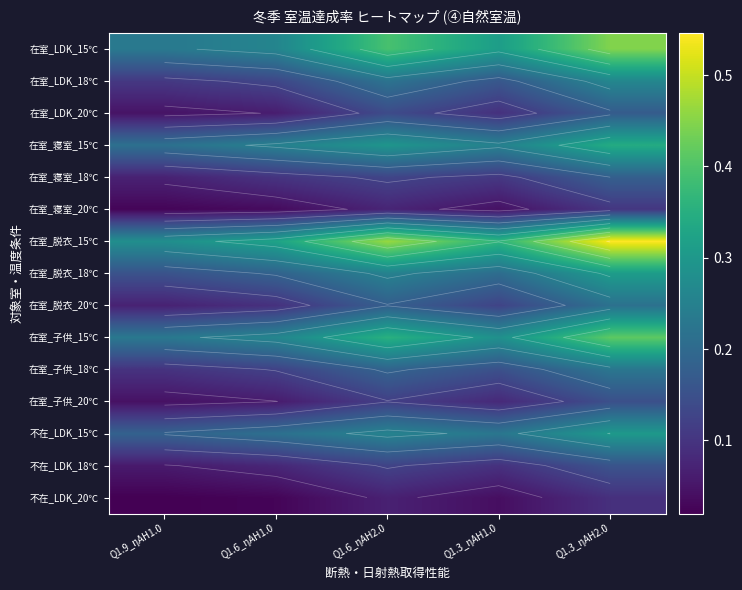

What is the maximum value shown in the chart?

0.5